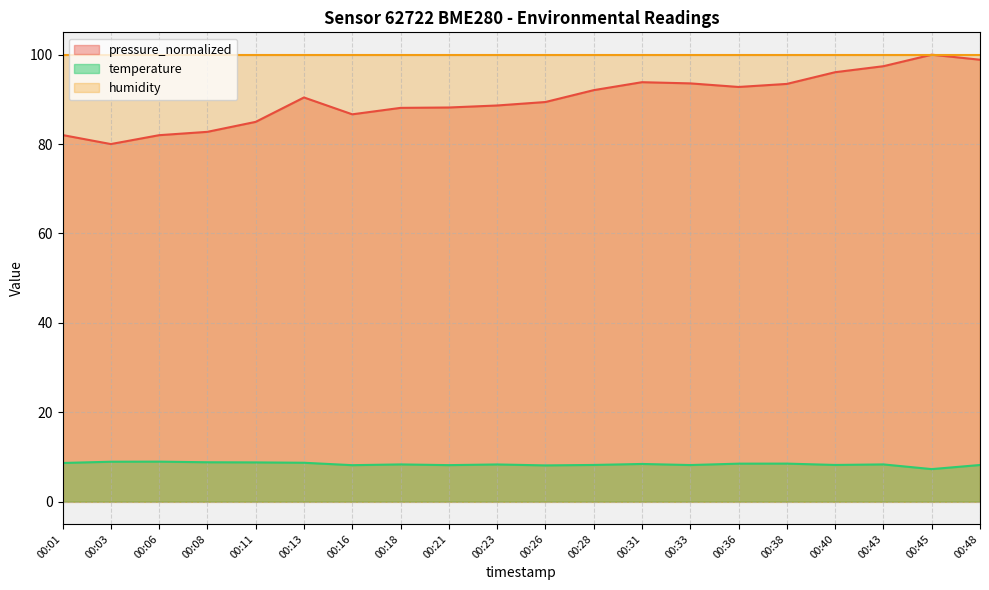

True or false: pressure_normalized and temperature intersect in this chart.

False